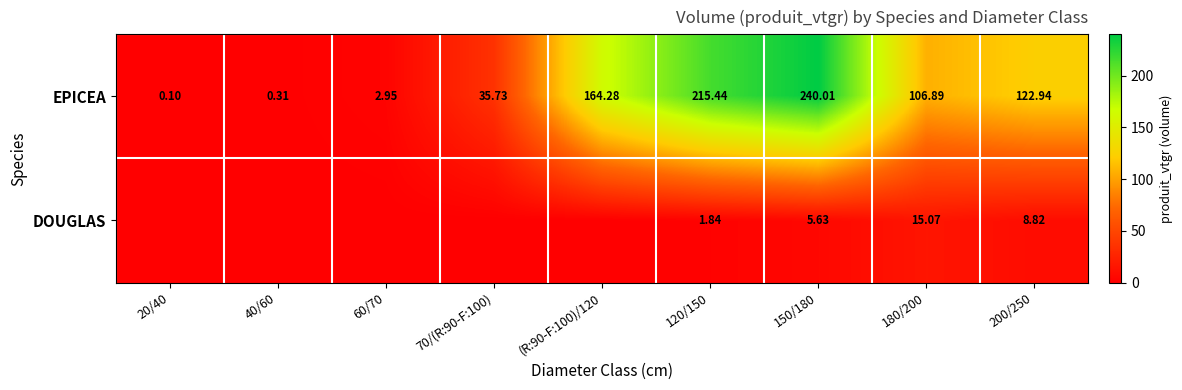

At which label does EPICEA reach its peak?

150/180